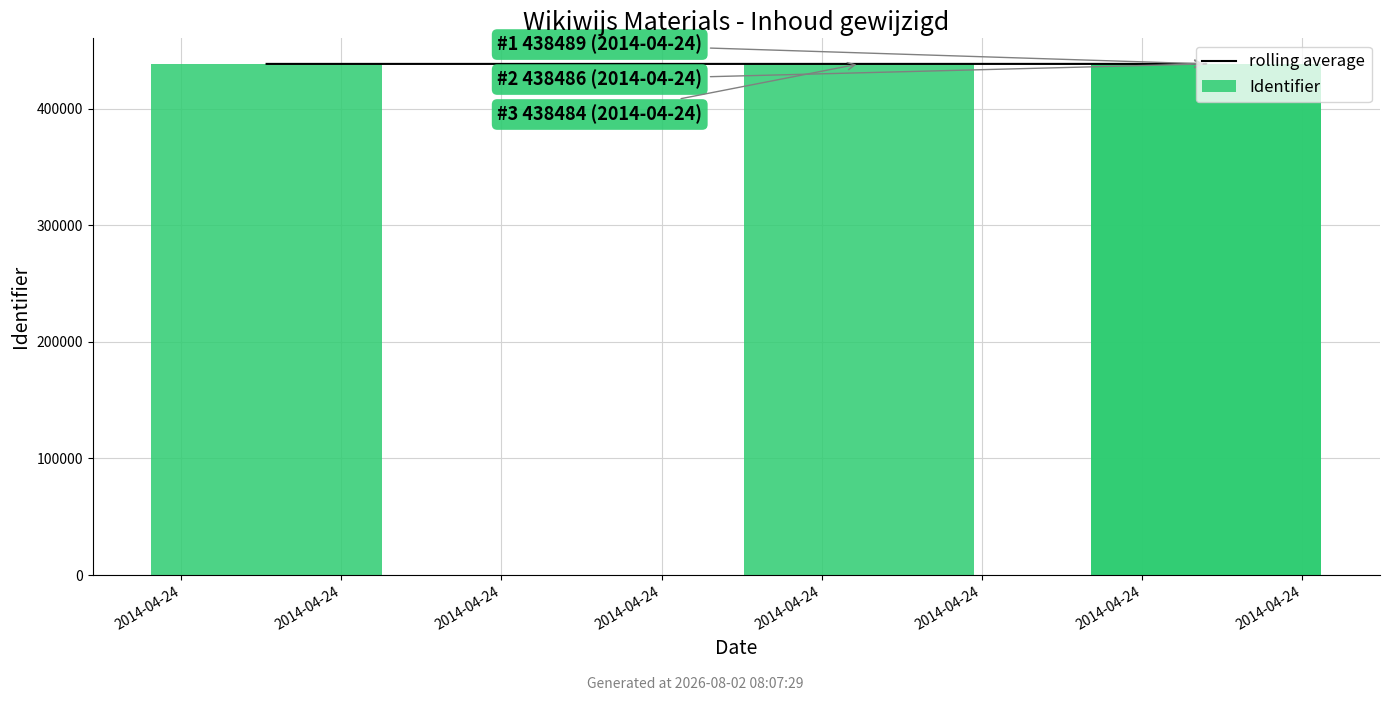

Reading left to right, list all the values displayed in this chart.

2014-04-24=438478.0	2014-04-24=438481.0	2014-04-24=438485.0	2014-04-24=438487.5